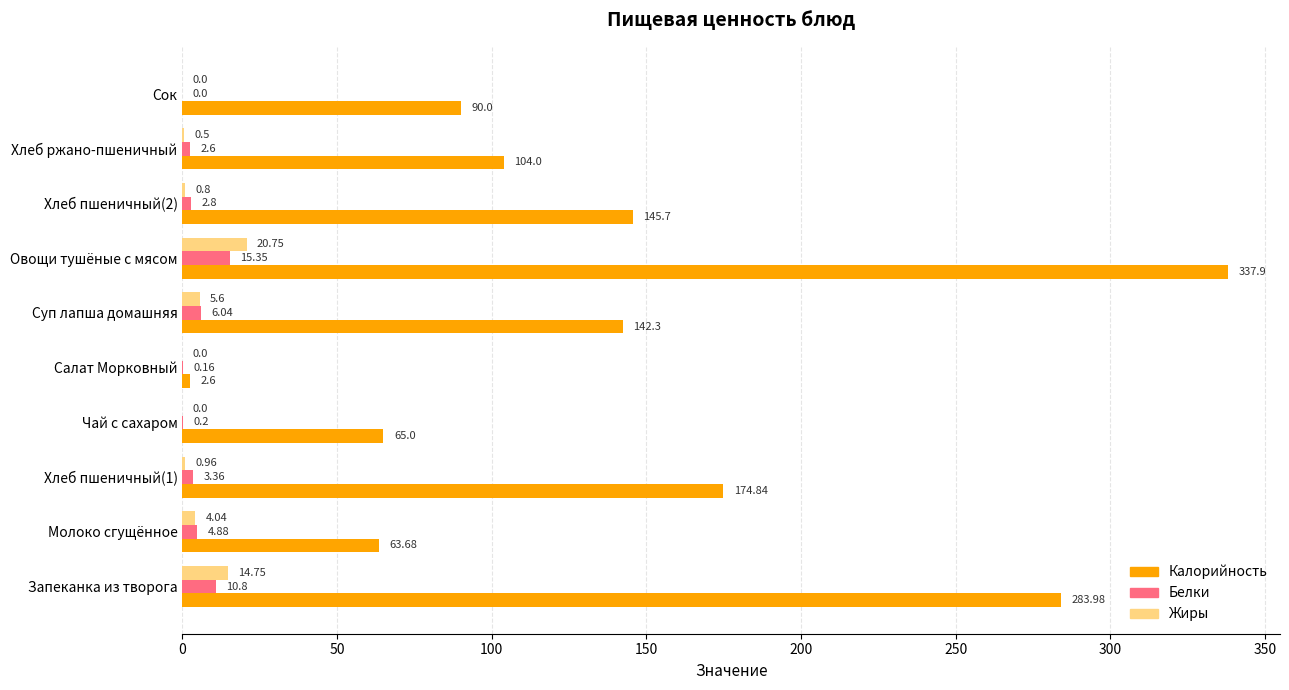

What is the total value across all series at Молоко сгущённое?

72.6